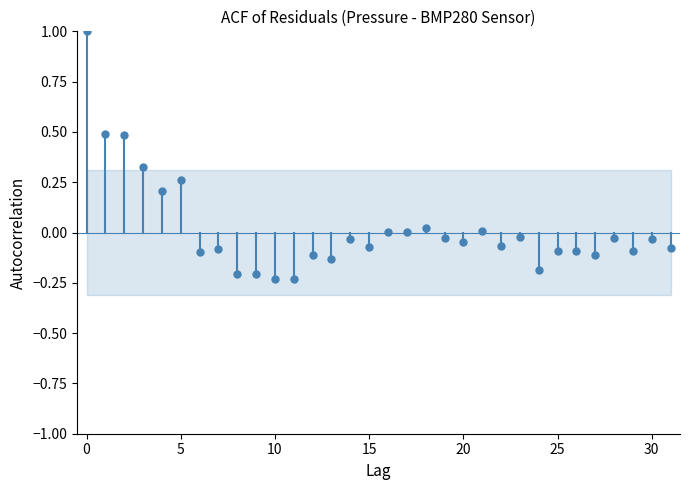

What is the range of Y values (max minus min)?

1.2